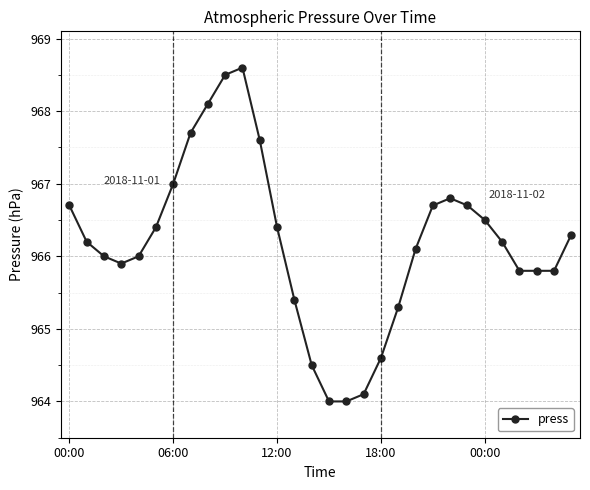

What is the value of the 25th point from the left?

966.5